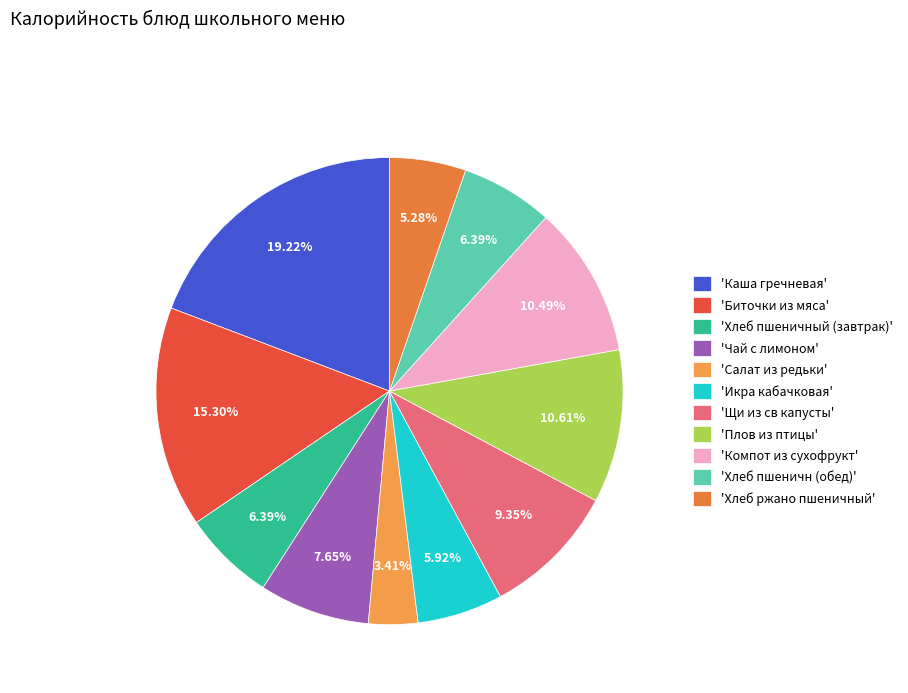

How many slices are in this pie chart?

11